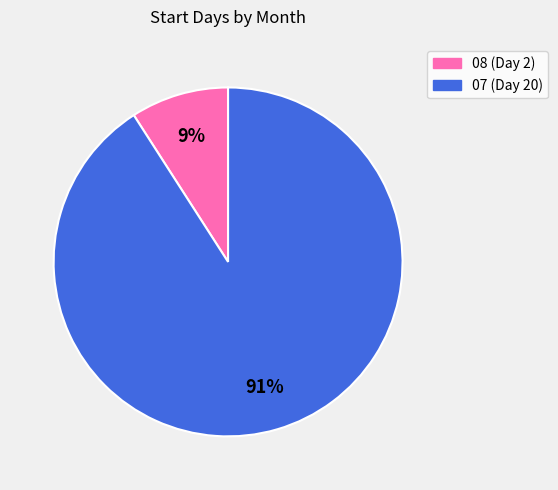

Which has a higher value, 08 or 07?

07